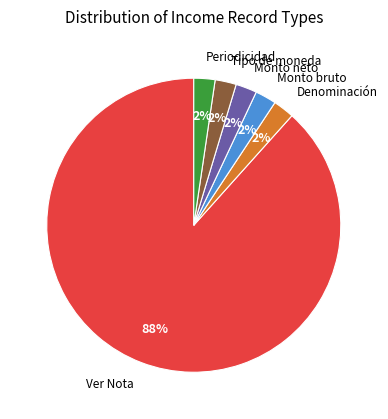

Does any single category account for the majority?

Yes